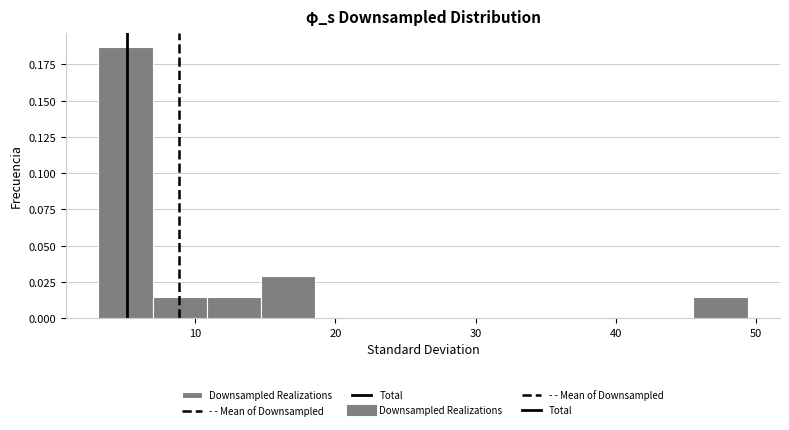

Read against the x-axis, roughly where is the centre of the tallest bar?

5